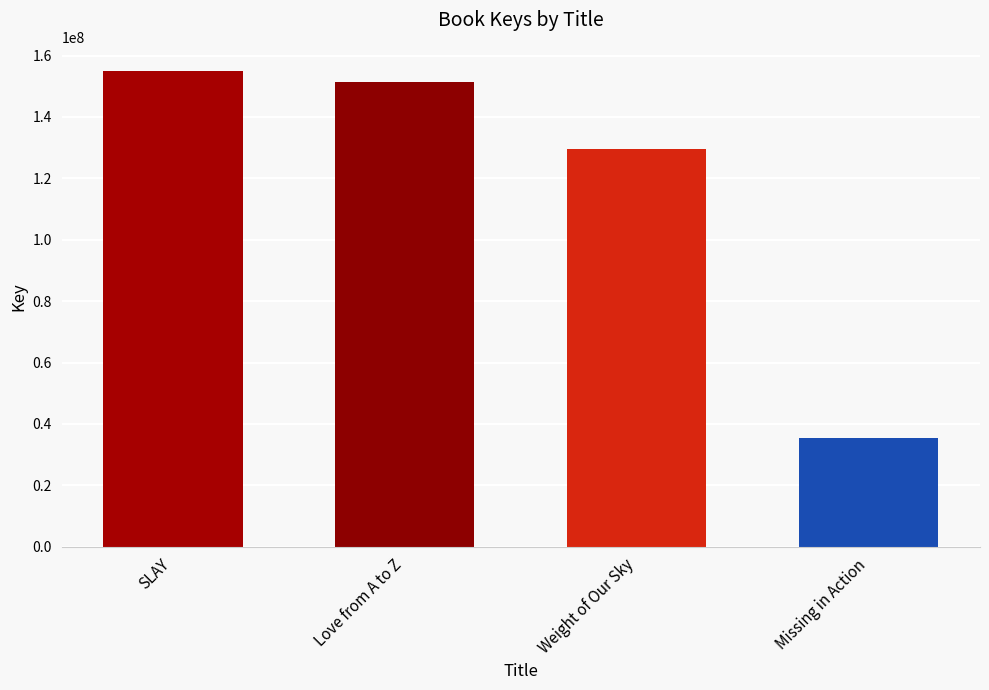

Which label corresponds to the smallest value in the chart?

Missing in Action